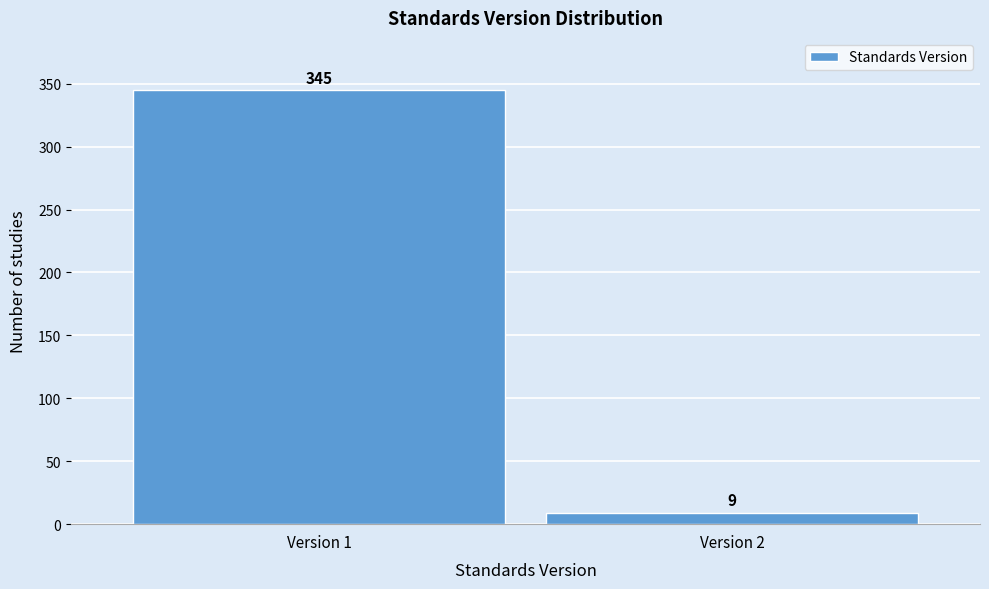

Reading left to right, transcribe all the data shown in this chart.

Version 1=345	Version 2=9